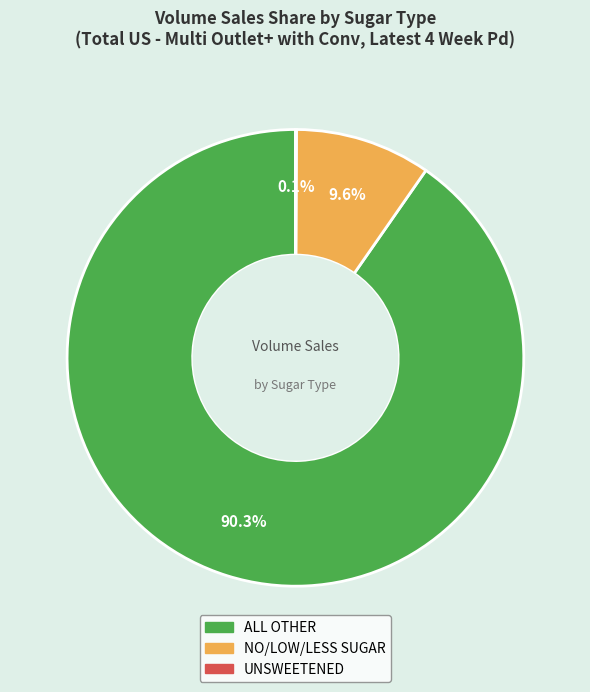

Which category has the biggest portion of the pie?

ALL OTHER